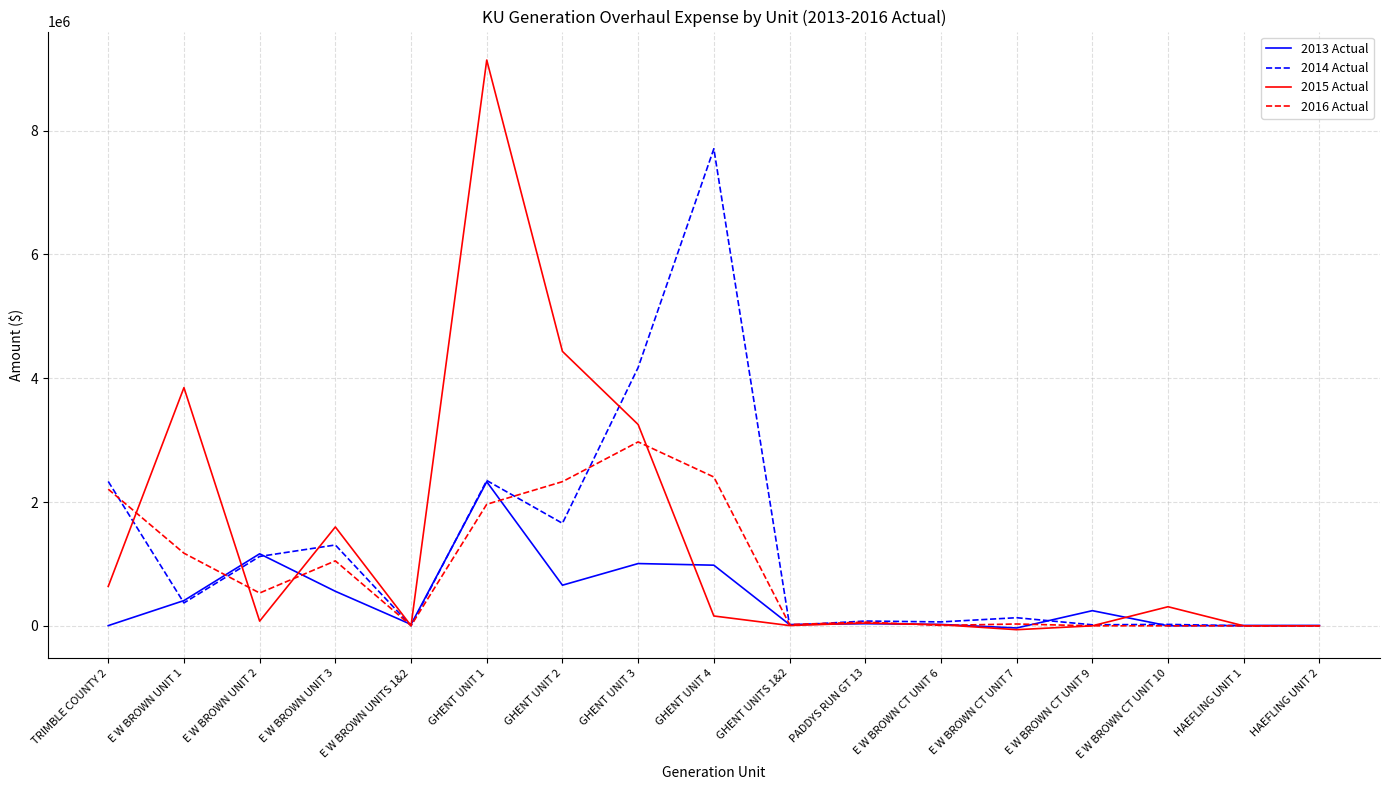

At which category does 2016 Actual reach its first local valley?

E W BROWN UNIT 2